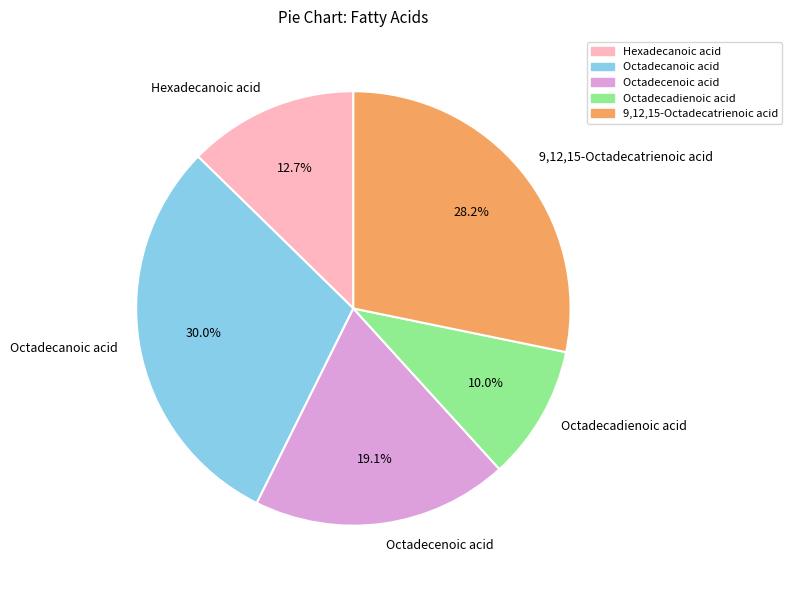

True or false: Hexadecanoic acid accounts for 13% of the total.

True